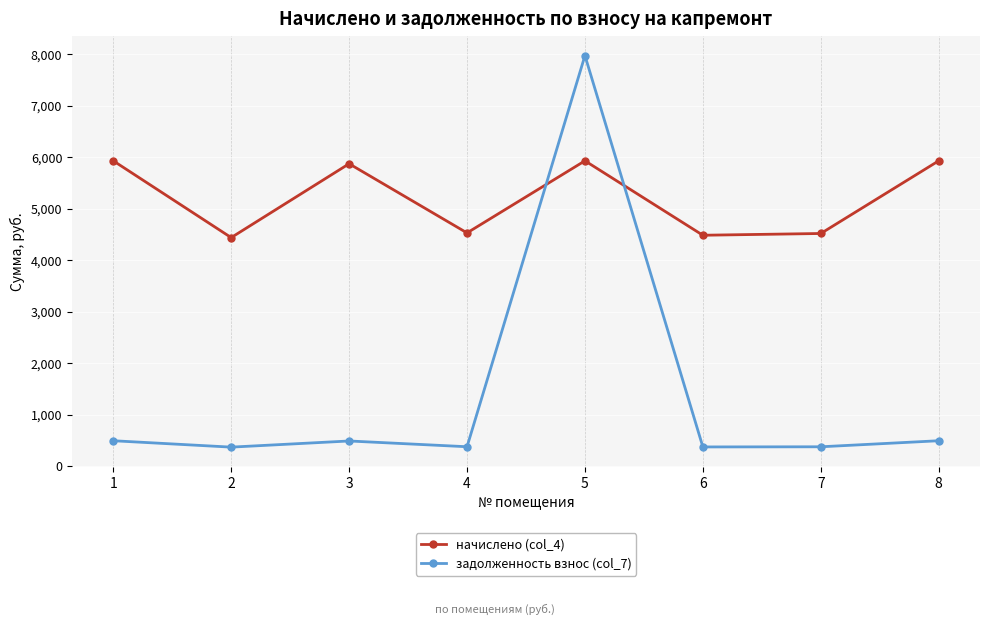

What is the difference between the second highest and second lowest values in the начислено (col_4) series?

1446.2